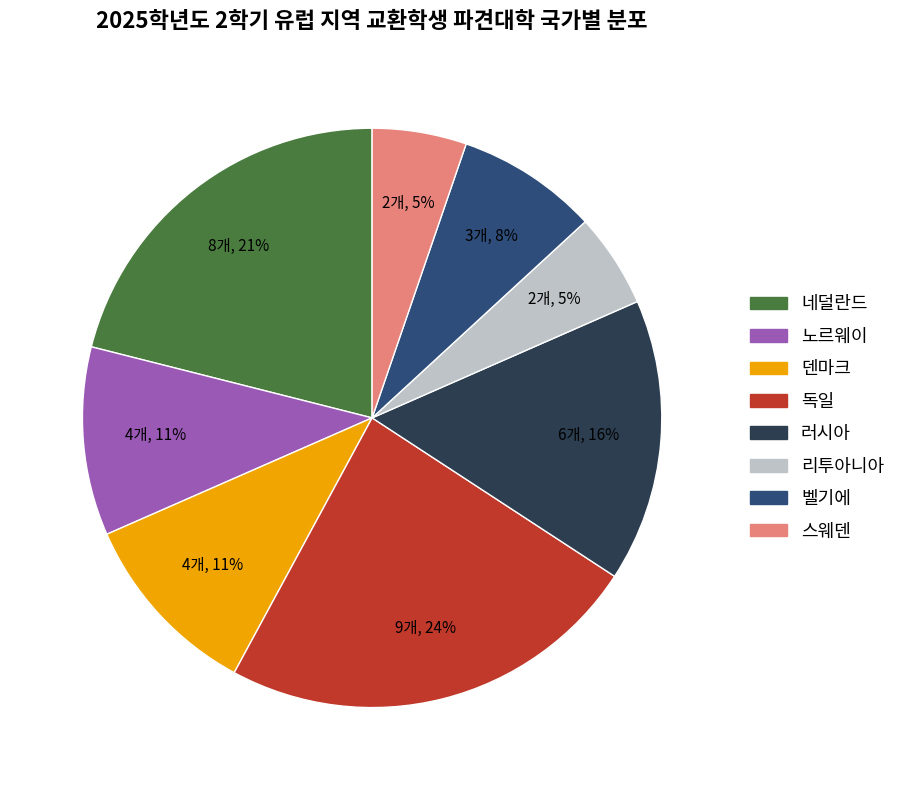

Is the sum of 스웨덴 and 덴마크 greater than half?

No